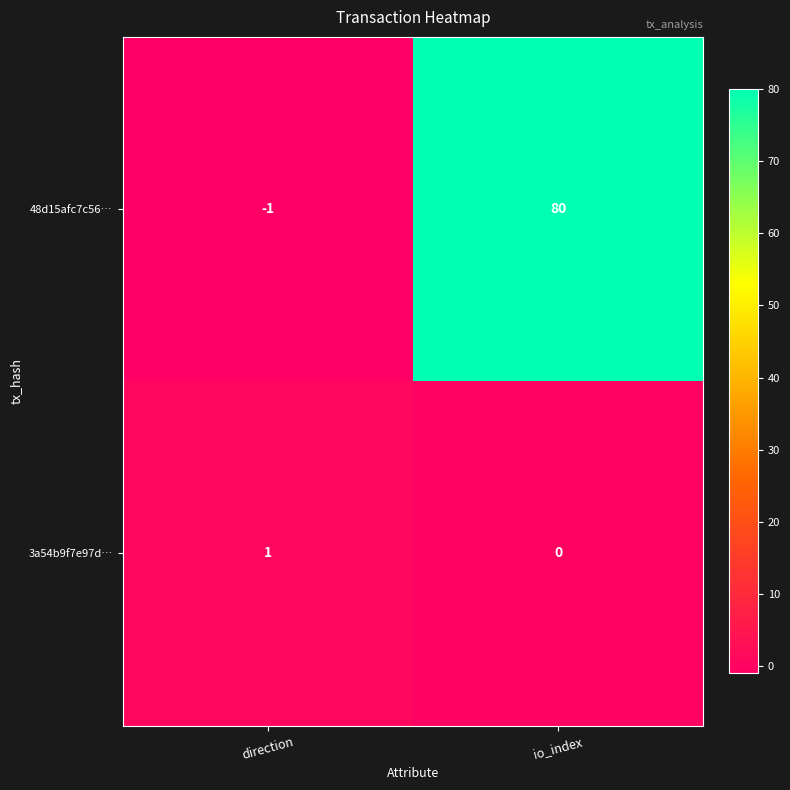

Count the number of data series in this chart.

2